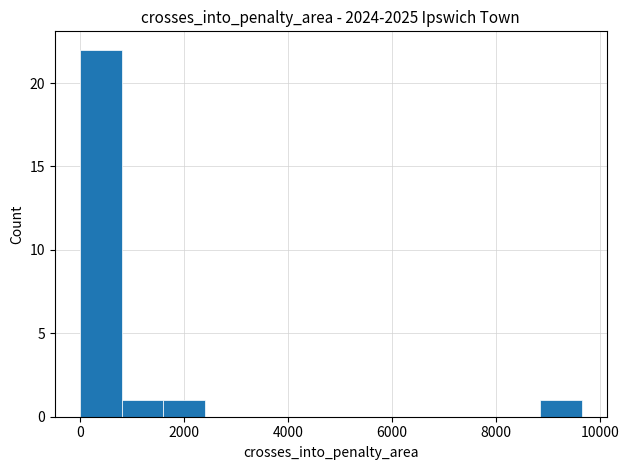

What is the height of the bar covering 1600 to 2400 on the x-axis? Neither the bar edges nor the heights are printed on the chart, so give them approximately, as read against the axes.

1